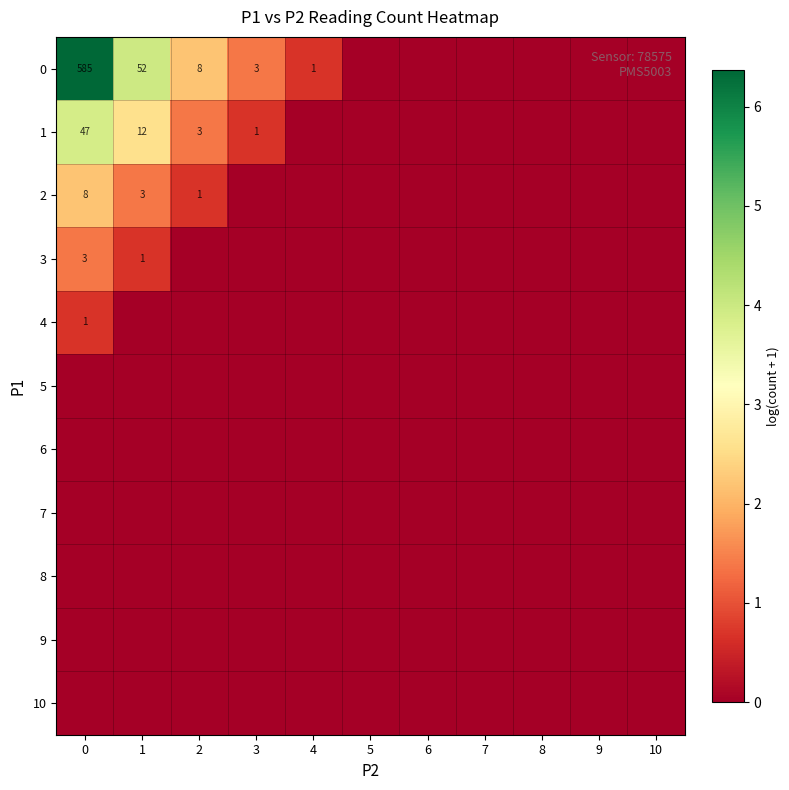

Is it true that 1 equals 1 at 3?

True